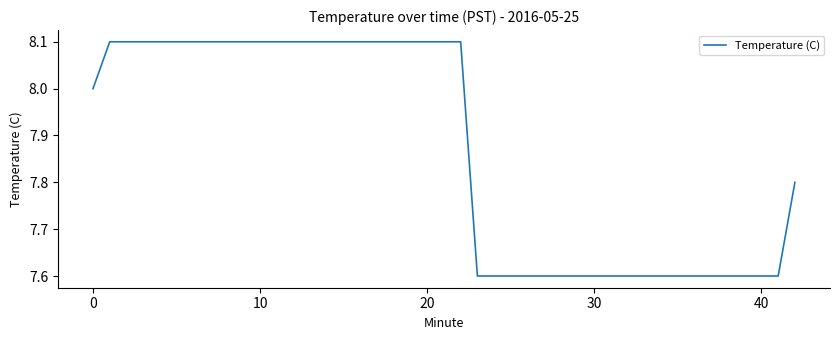

How many values are below 8?

20